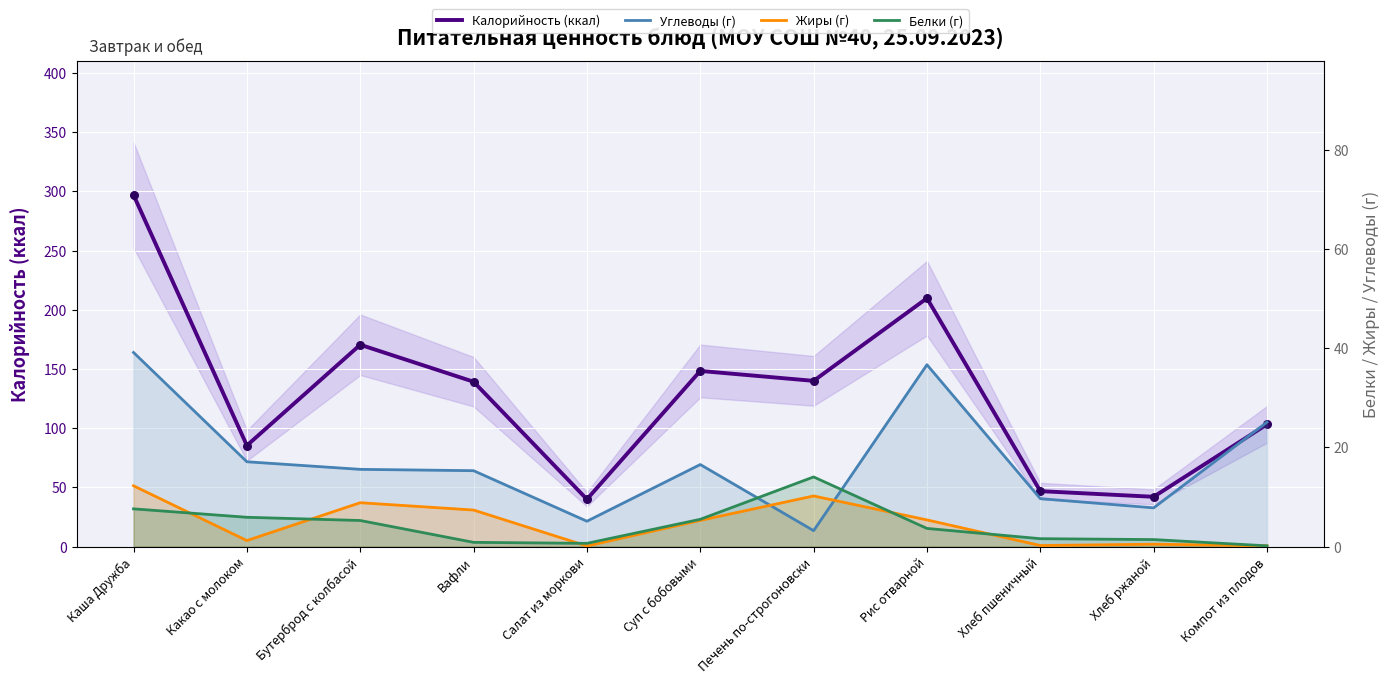

What is the total value across all series at Суп с бобовыми?

175.6